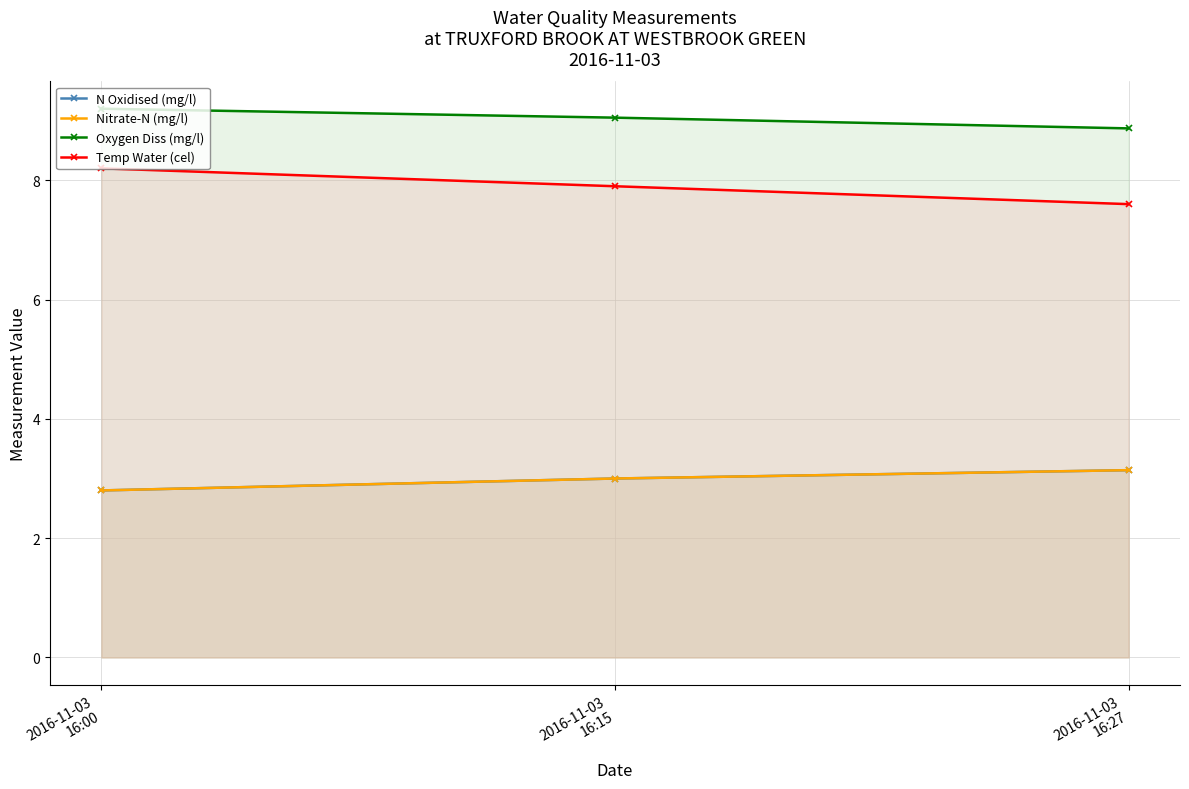

What is the lowest value of the Nitrate-N (mg/l) series?

2.8